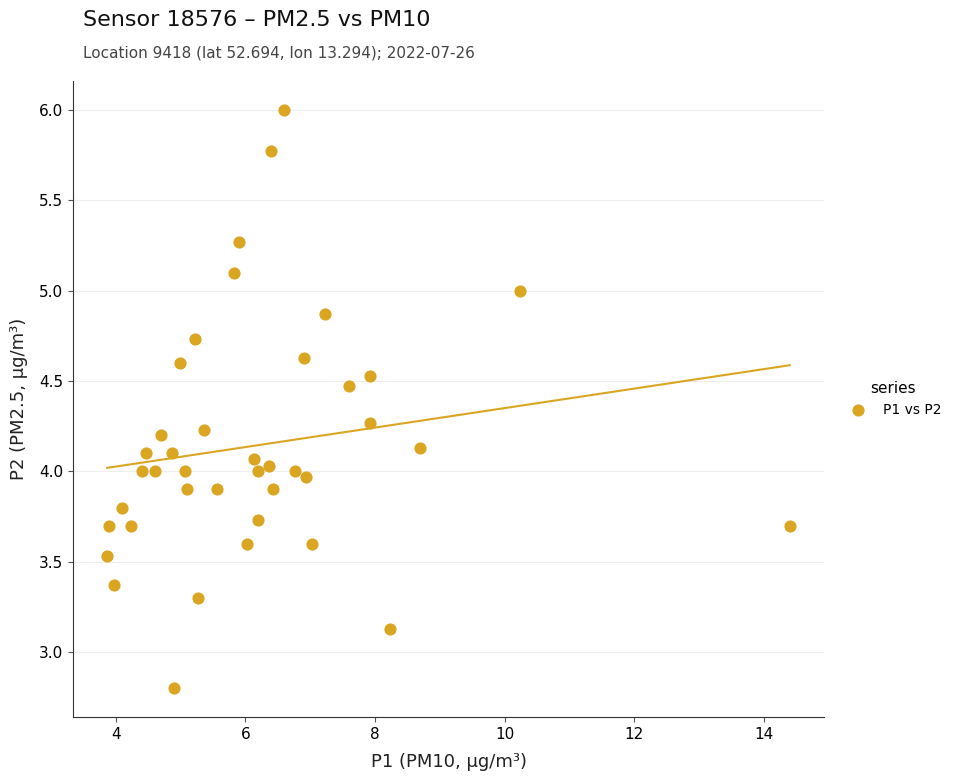

What is the range of Y values (max minus min)?

3.2